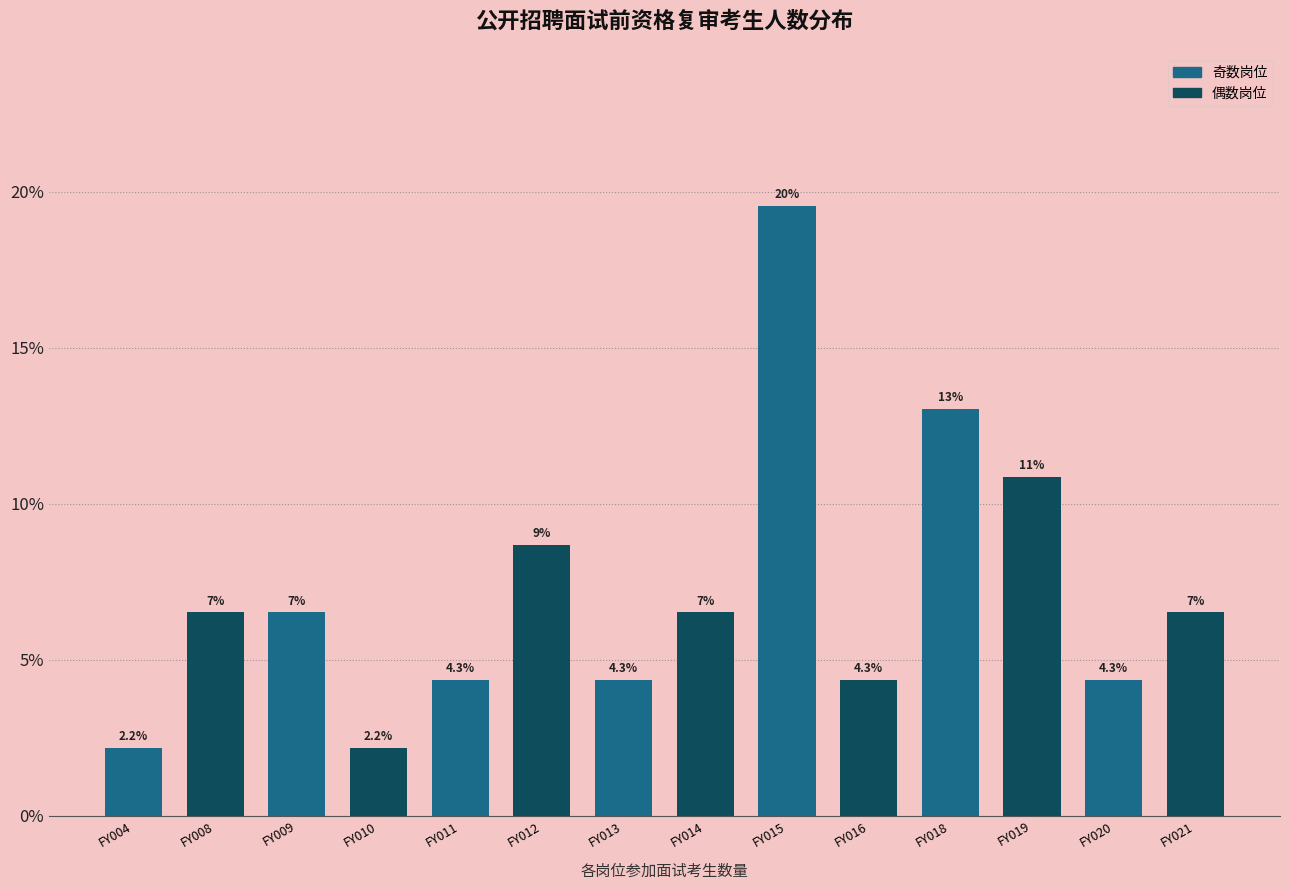

Reading left to right, list all the values displayed in this chart.

2.2	6.5	6.5	2.2	4.3	8.7	4.3	6.5	19.6	4.3	13.0	10.9	4.3	6.5